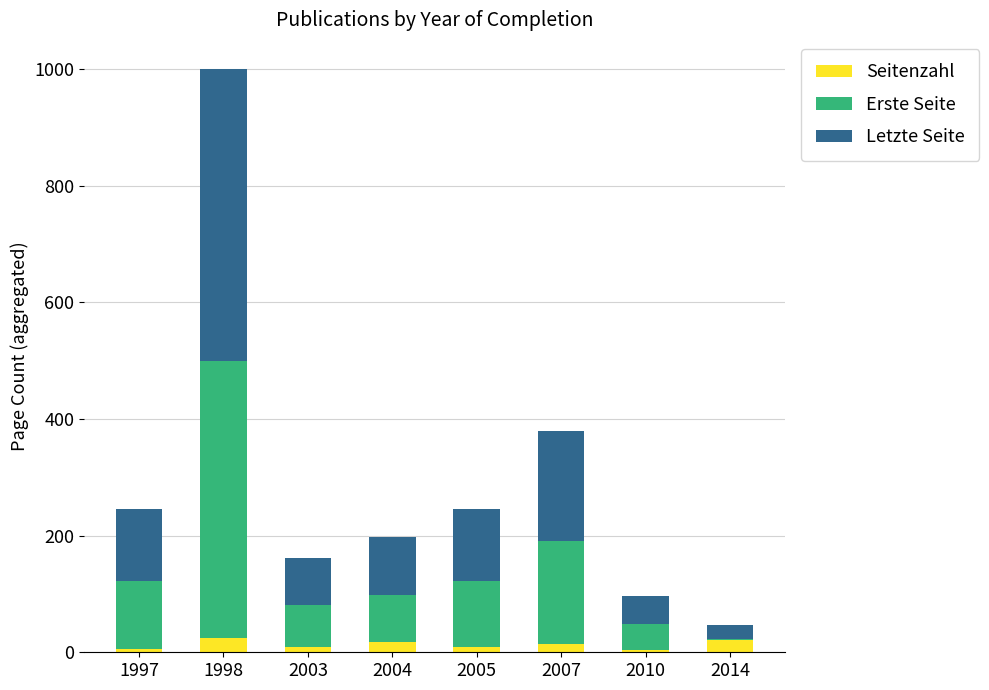

What is the sum of all Seitenzahl values?

104